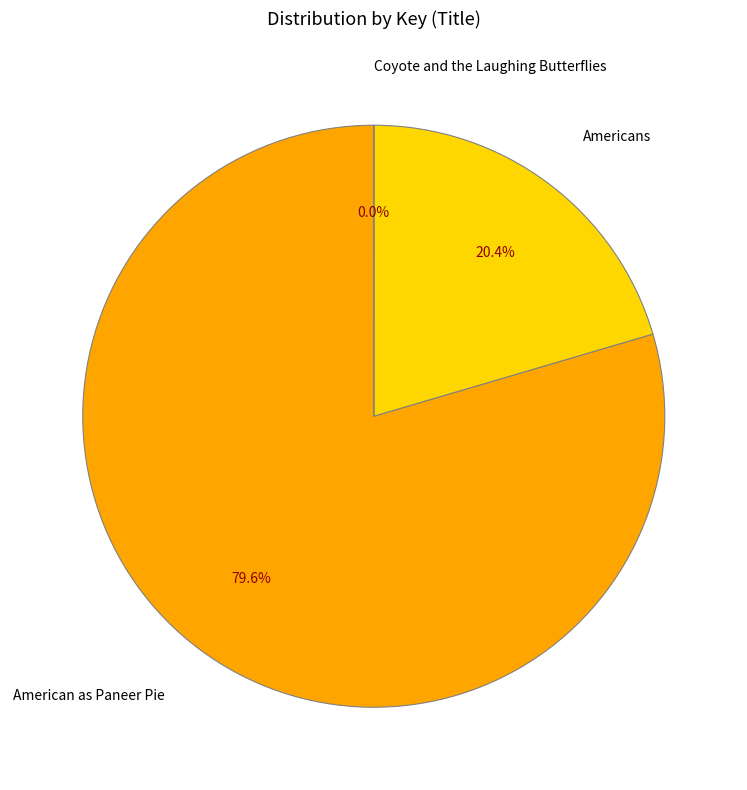

Does any single category account for the majority?

Yes